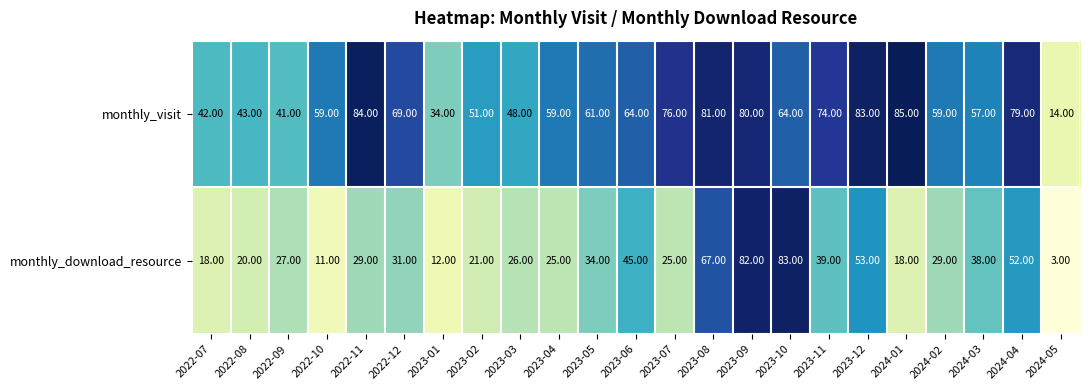

Which series has the largest range (max minus min)?

monthly_download_resource